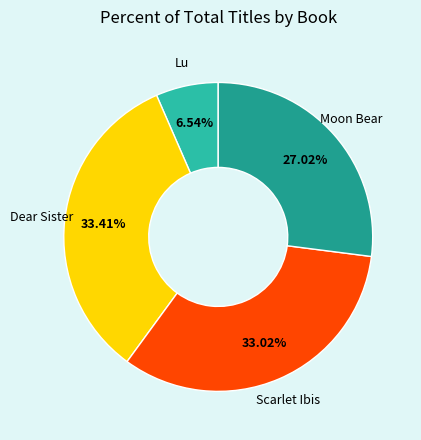

Does any single category account for the majority?

No